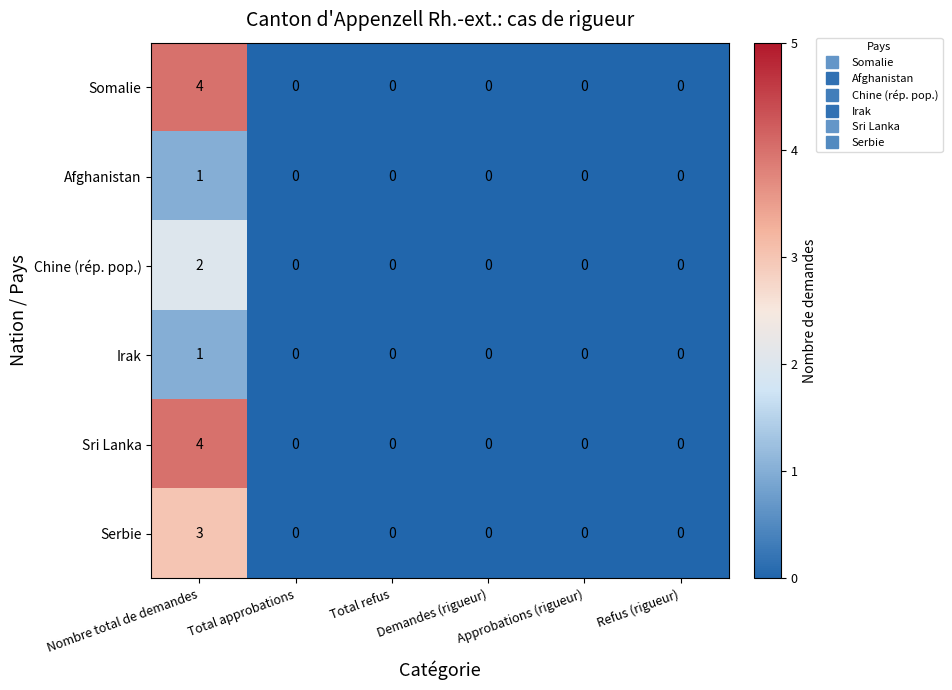

Count the number of categories in the chart.

6